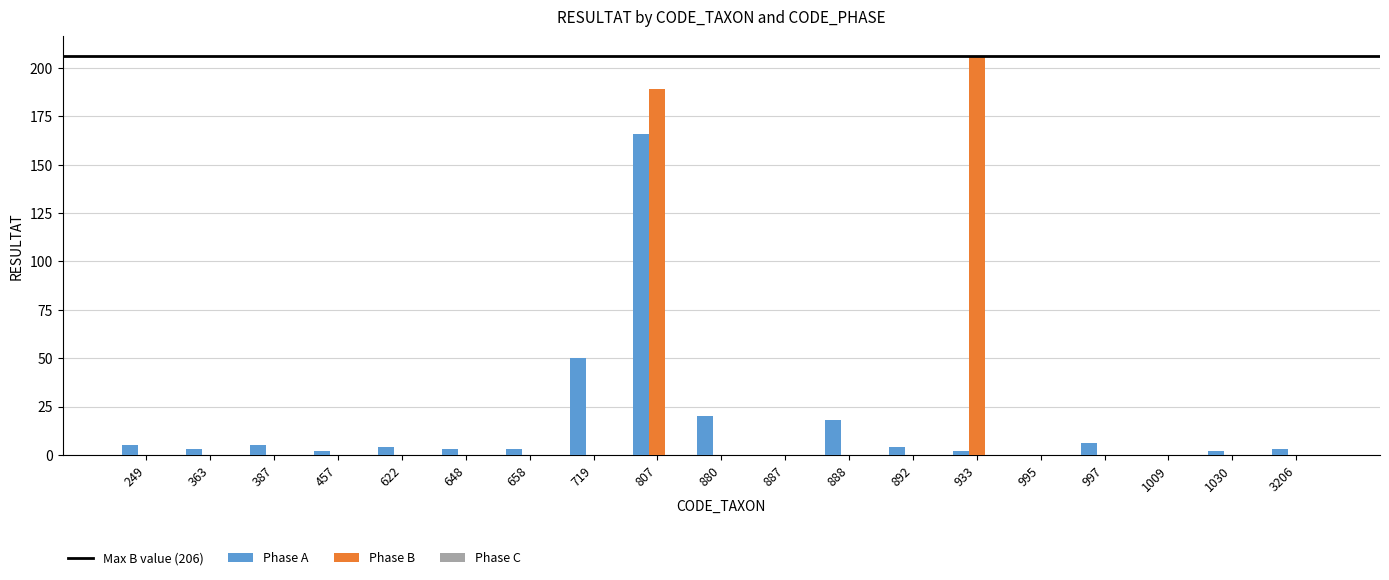

Count the number of categories in the chart.

19